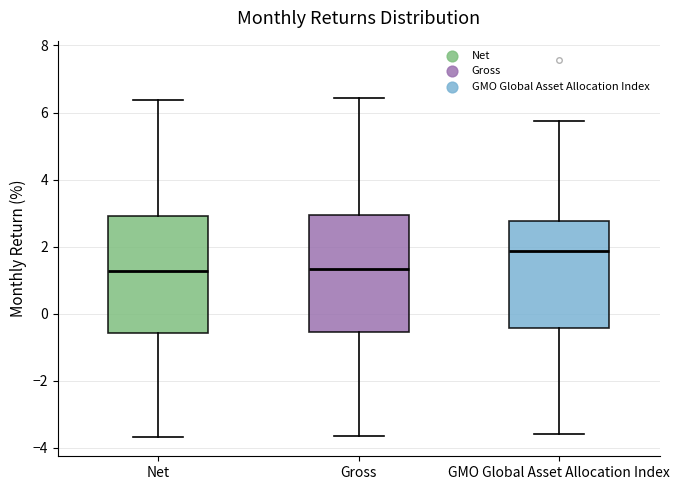

Reading left to right, transcribe this box plot: for each box, give where its median line is, the range the box spans, and where its two whiskers end, as read against the y-axis. The values are not printed on the chart, so give them approximately, as read against the axis.

Net: median 1.2, box -0.6 to 3.0, whiskers -3.6 to 6.4
Gross: median 1.4, box -0.6 to 3.0, whiskers -3.6 to 6.4
GMO Global Asset Allocation Index: median 1.8, box -0.4 to 2.8, whiskers -3.6 to 5.8